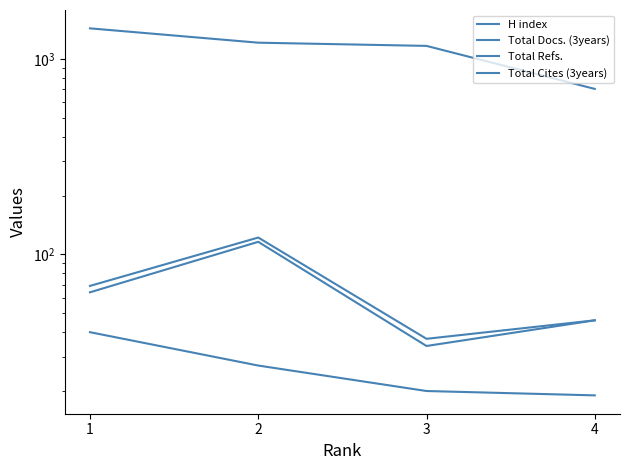

Reading left to right, transcribe all the data shown in this chart.

H index: 1=40	2=27	3=20	4=19
Total Docs. (3years): 1=69	2=122	3=37	4=46
Total Refs.: 1=1435	2=1212	3=1167	4=703
Total Cites (3years): 1=64	2=116	3=34	4=46